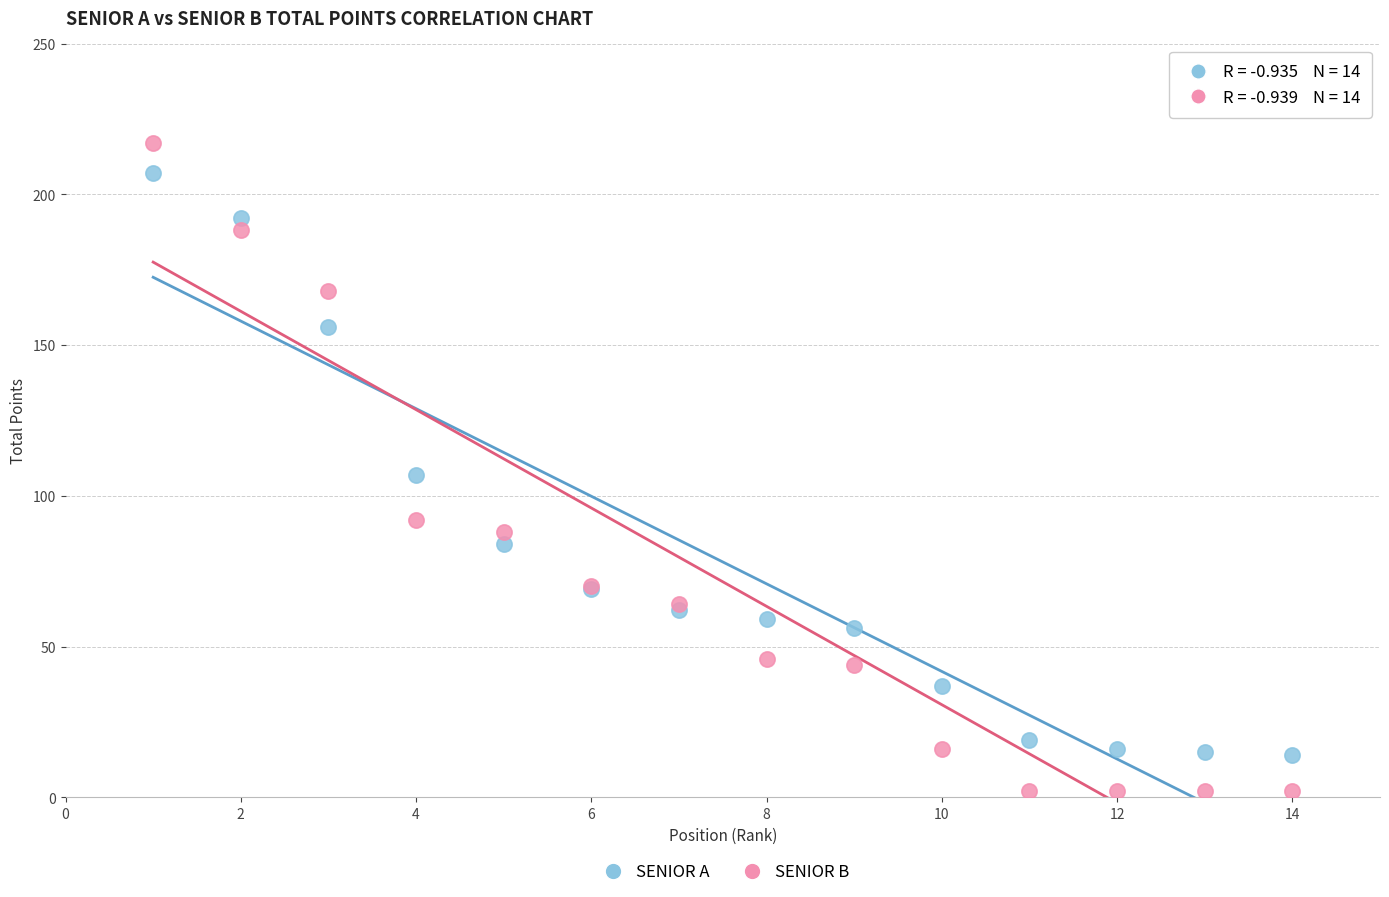

Which series contains the highest Y value?

SENIOR B